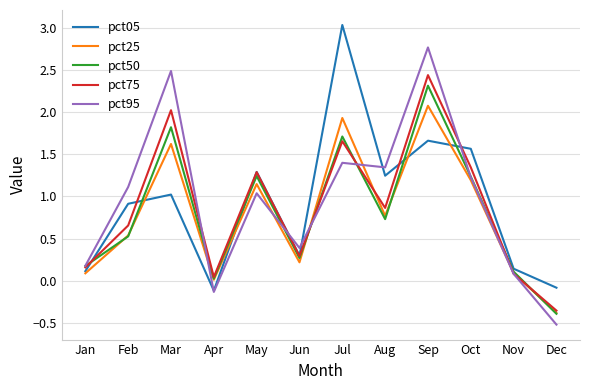

The pct75 series shows 2.0 at Mar. True or false?

True